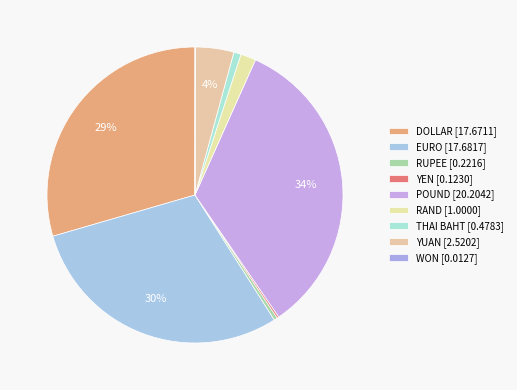

What percentage is the POUND slice, to the nearest percent?

34%